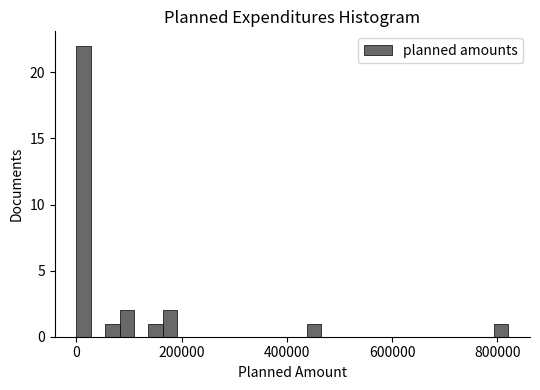

Read against the x-axis, roughly where is the centre of the tallest bar?

20000